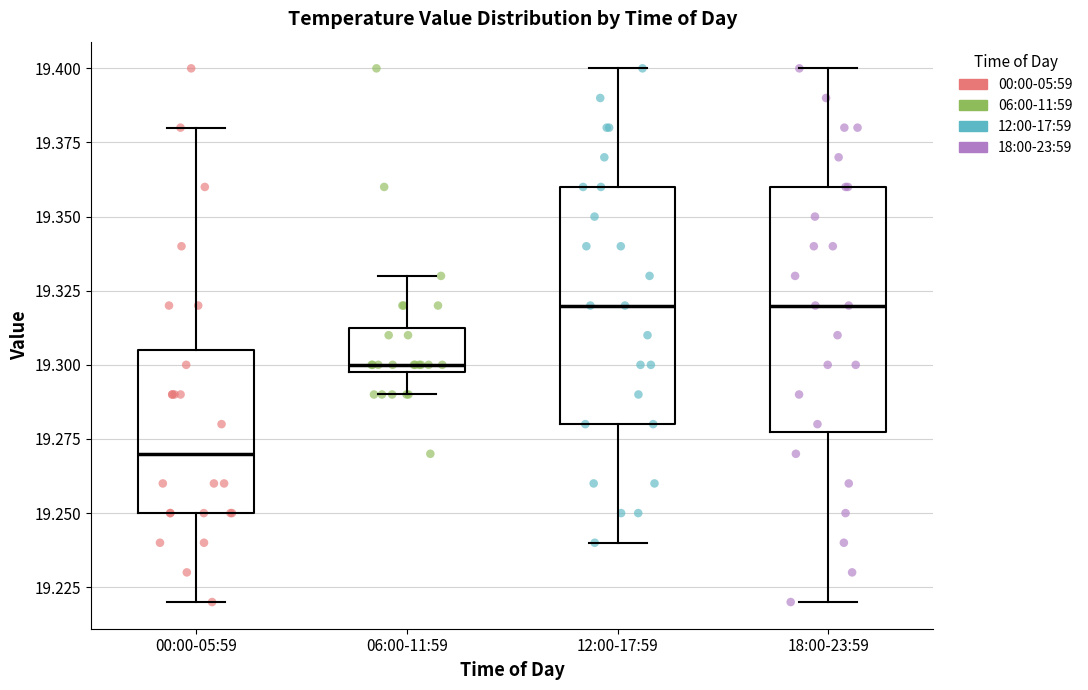

Where does the lower whisker of the box for 06:00-11:59 end on the y-axis? The values are not printed on the chart, so give them approximately, as read against the axis.

19.290